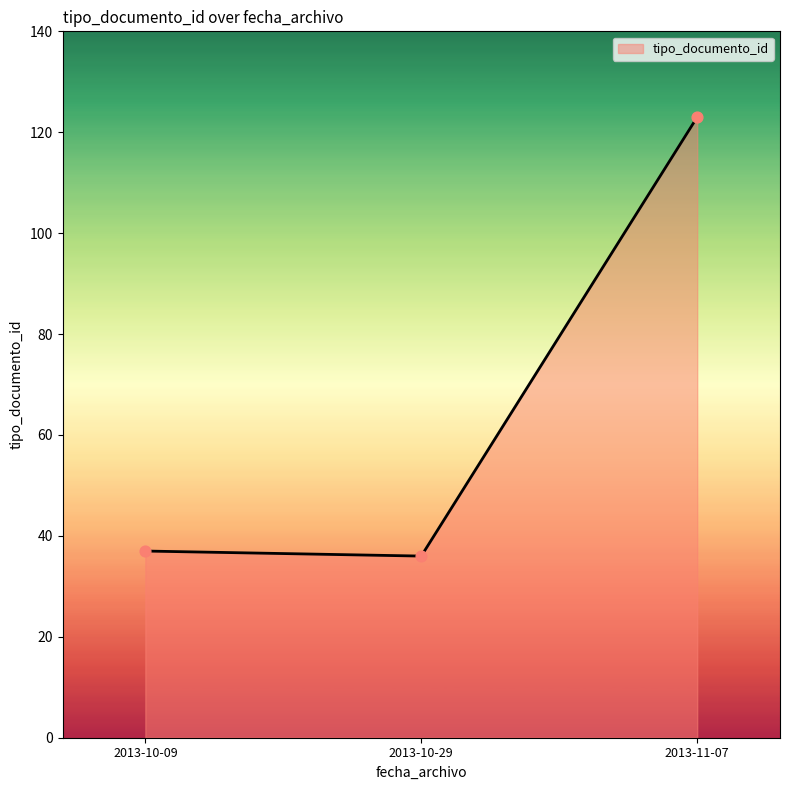

Which has a higher value, 2013-10-29 or 2013-11-07?

2013-11-07